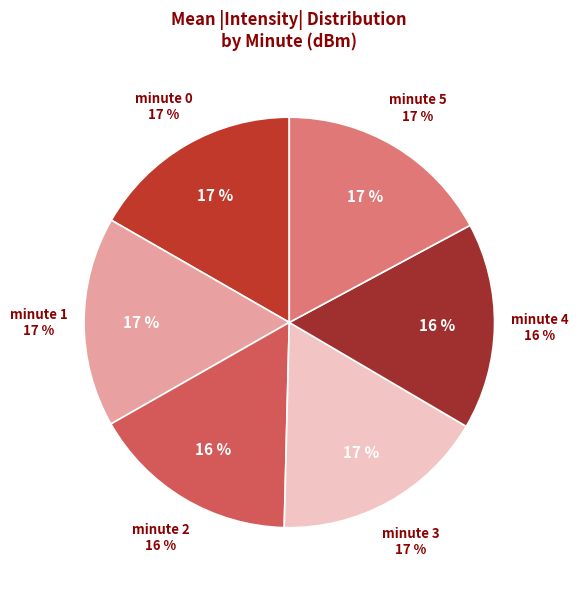

Count the number of slices in the pie.

6